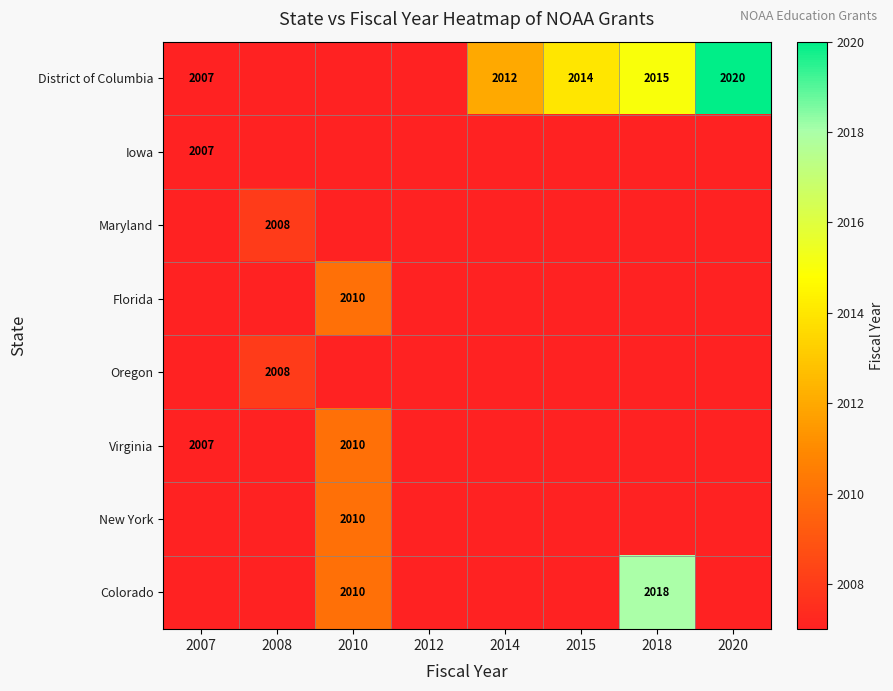

The Virginia series shows 2733 at 2010. True or false?

False